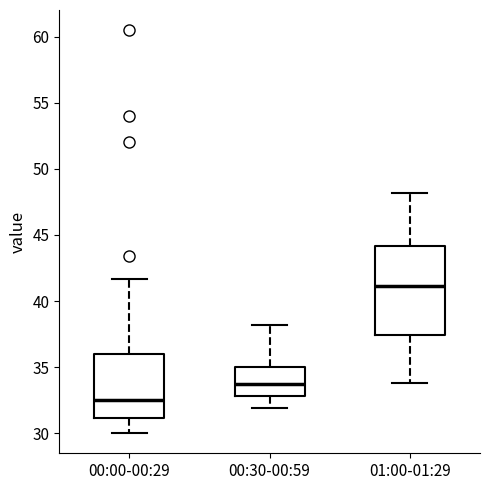

Which box is the tallest, from its lower edge to its upper edge?

01:00-01:29